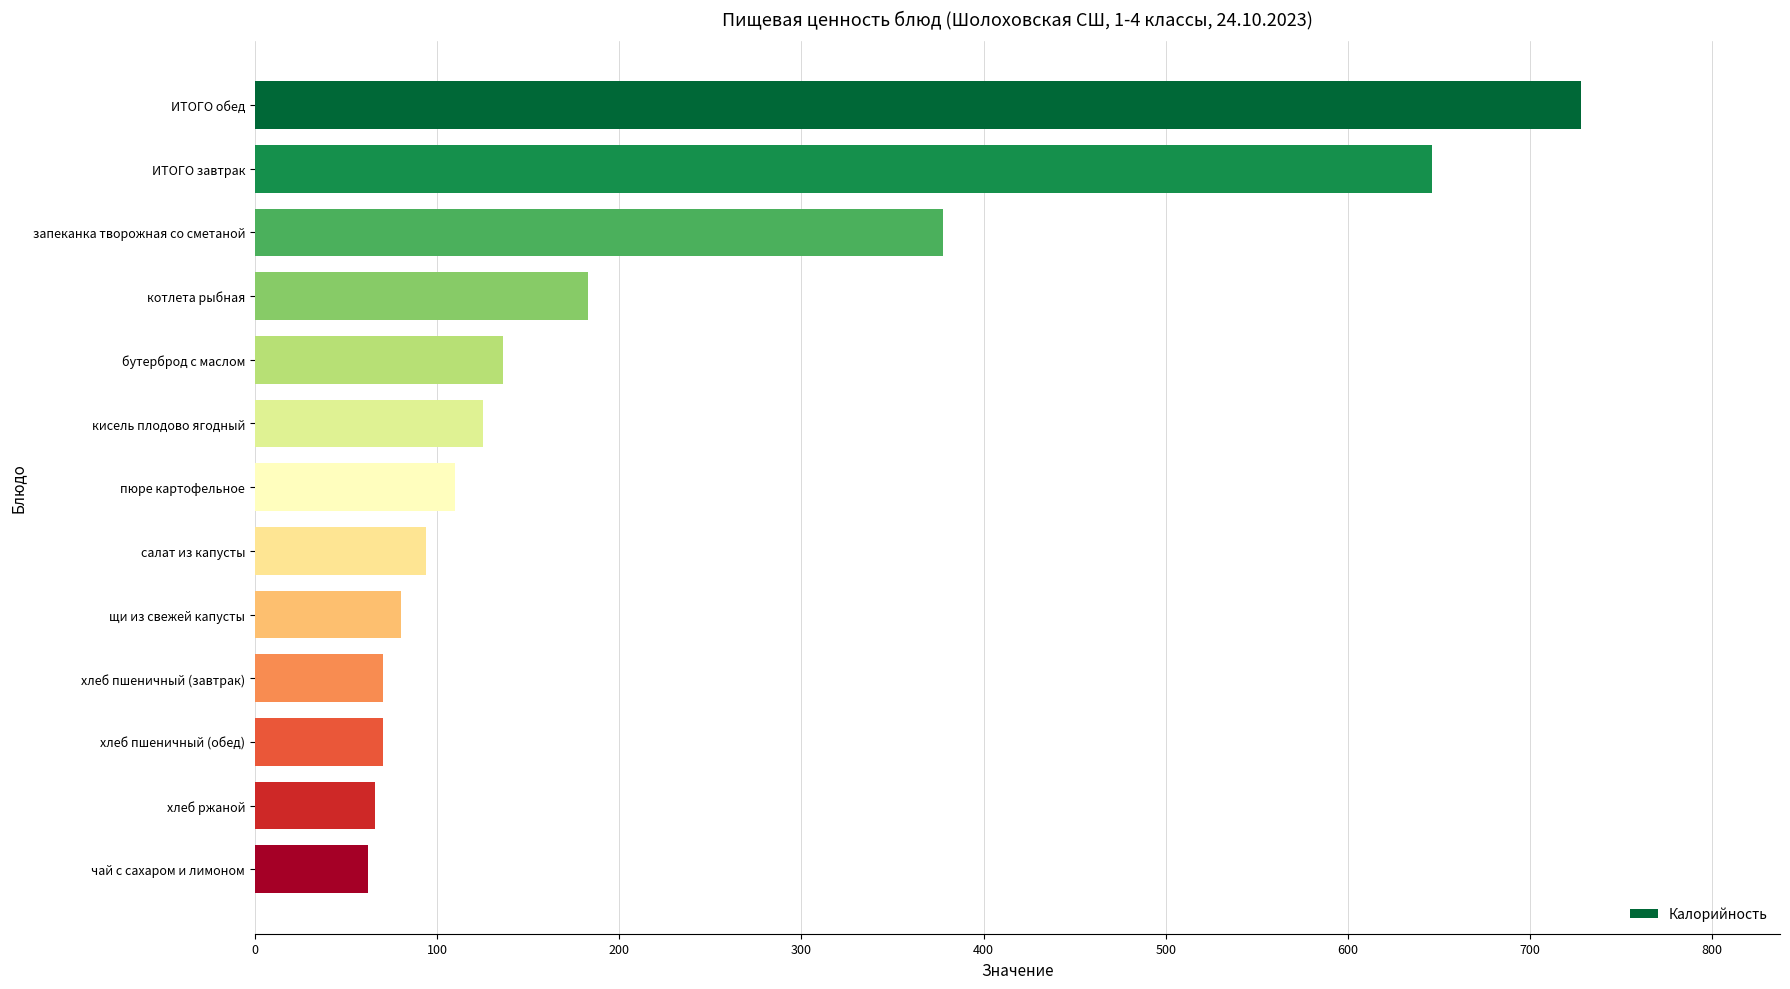

True or false: the data shows 728.0 at ИТОГО обед.

True